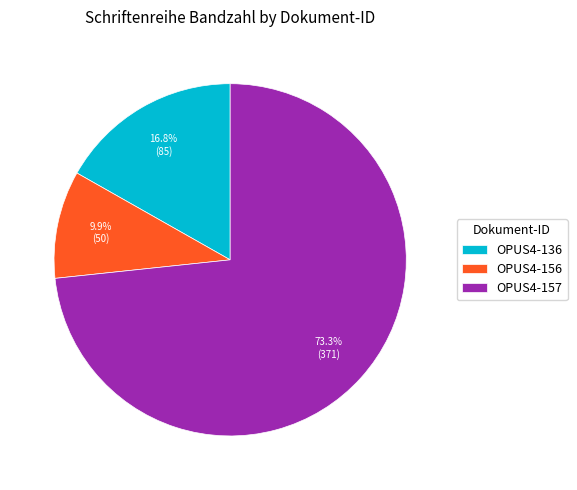

How many slices are in this pie chart?

3